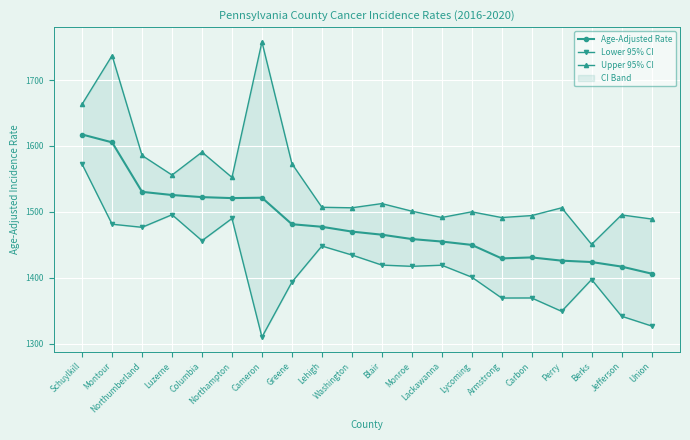

The Upper 95% CI series shows 549.6 at Northumberland. True or false?

False